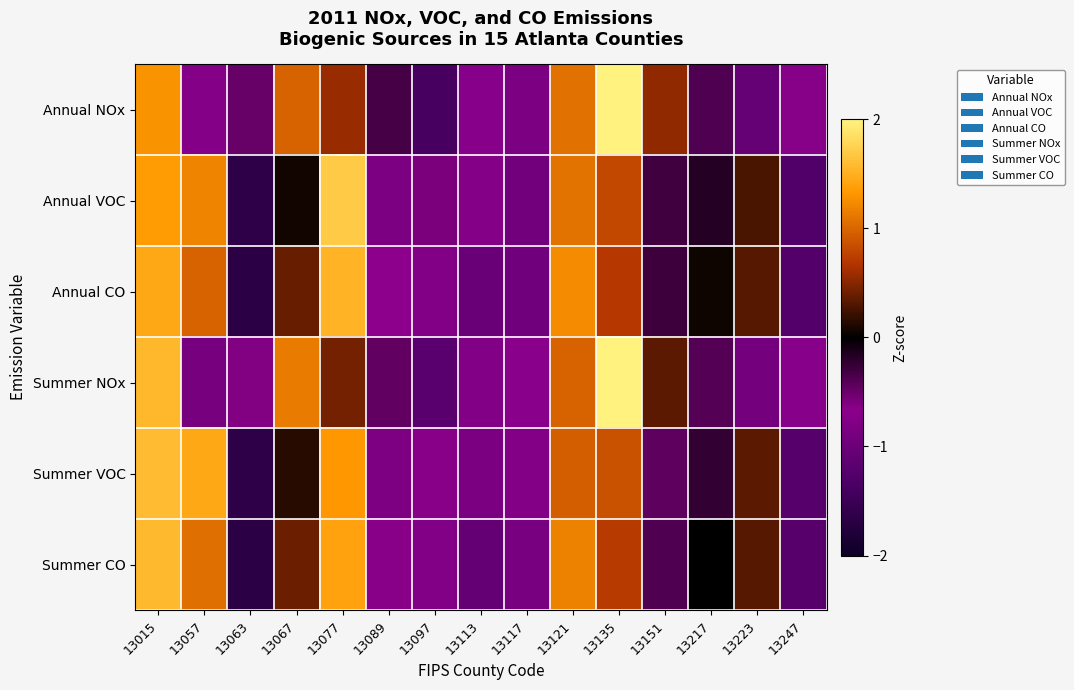

Reading left to right, extract all data points from this chart.

Annual NOx: 13015=1.3	13057=-0.7	13063=-0.5	13067=1.0	13077=0.6	13089=-0.3	13097=-1.4	13113=-0.7	13117=-0.8	13121=1.1	13135=2.2	13151=0.5	13217=-0.4	13223=-1.0	13247=-0.7
Annual VOC: 13015=1.4	13057=1.2	13063=-1.7	13067=0.1	13077=1.7	13089=-0.8	13097=-0.6	13113=-0.7	13117=-0.9	13121=1.1	13135=0.8	13151=-0.3	13217=-0.2	13223=0.3	13247=-1.3
Annual CO: 13015=1.4	13057=1.0	13063=-1.7	13067=0.4	13077=1.5	13089=-0.7	13097=-0.8	13113=-1.0	13117=-0.9	13121=1.2	13135=0.7	13151=-0.3	13217=0.0	13223=0.3	13247=-1.2
Summer NOx: 13015=1.6	13057=-0.9	13063=-0.6	13067=1.1	13077=0.4	13089=-0.5	13097=-1.2	13113=-0.8	13117=-0.7	13121=1.0	13135=2.2	13151=0.3	13217=-0.4	13223=-0.9	13247=-0.7
Summer VOC: 13015=1.6	13057=1.4	13063=-1.7	13067=0.1	13077=1.3	13089=-0.8	13097=-0.6	13113=-0.9	13117=-0.8	13121=0.9	13135=0.9	13151=-0.4	13217=-0.2	13223=0.3	13247=-1.2
Summer CO: 13015=1.6	13057=1.0	13063=-1.7	13067=0.4	13077=1.4	13089=-0.6	13097=-0.8	13113=-1.1	13117=-0.9	13121=1.2	13135=0.7	13151=-0.4	13217=-0.0	13223=0.3	13247=-1.2